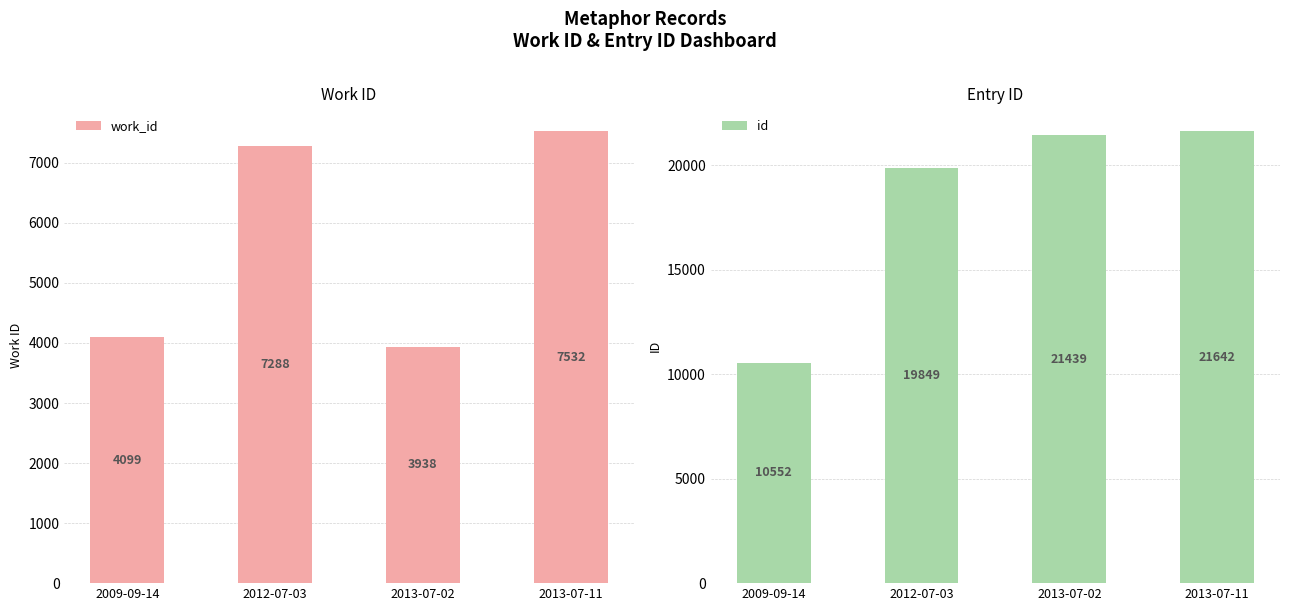

Between 2012-07-03 and 2013-07-02, which is larger?

2012-07-03